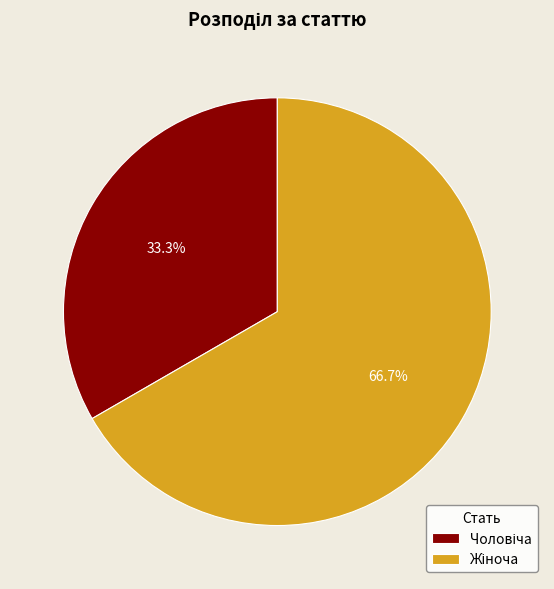

Is there any slice that represents more than half of the pie?

Yes